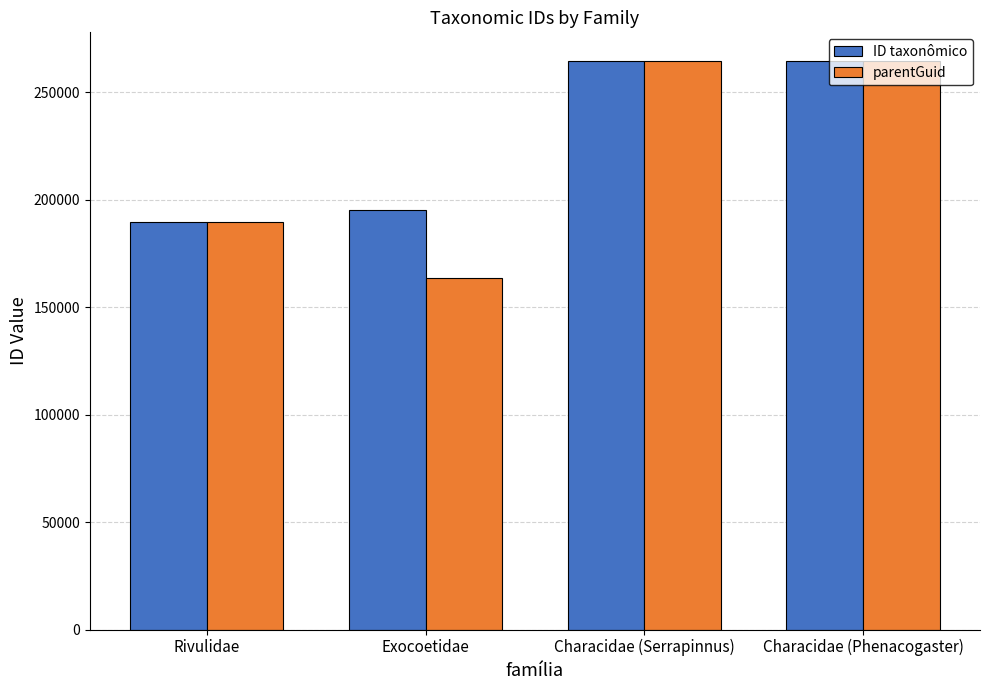

What is the difference between the maximum and second lowest values in the parentGuid series?

75067